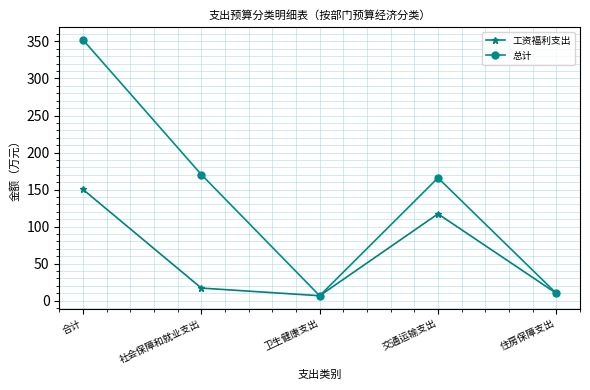

What is the spread (max minus min) of values at 合计?

202.1